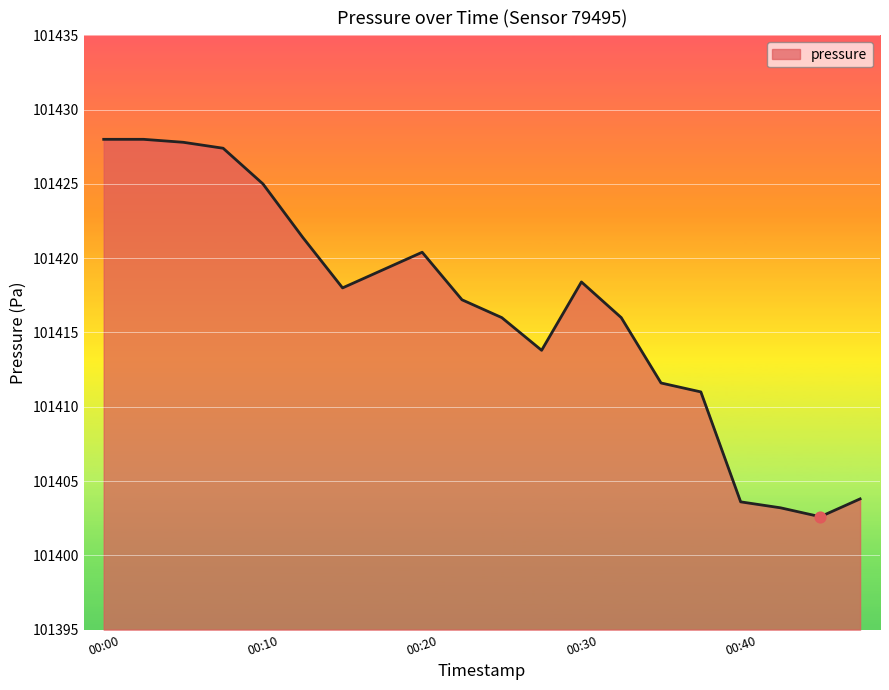

What is the minimum value shown in the chart?

101402.6